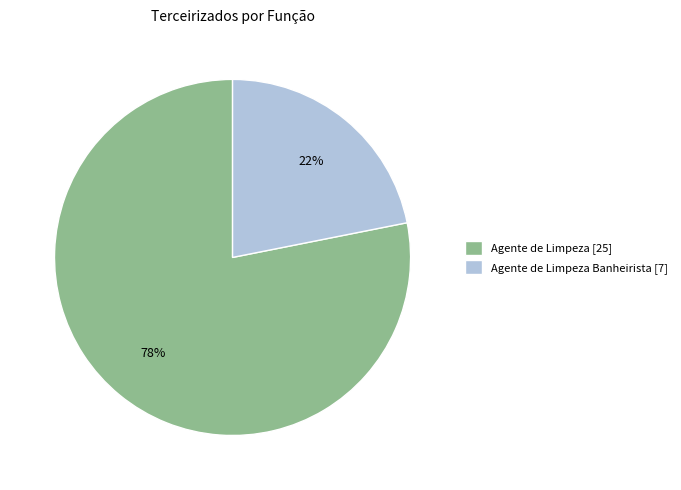

How many slices are in this pie chart?

2